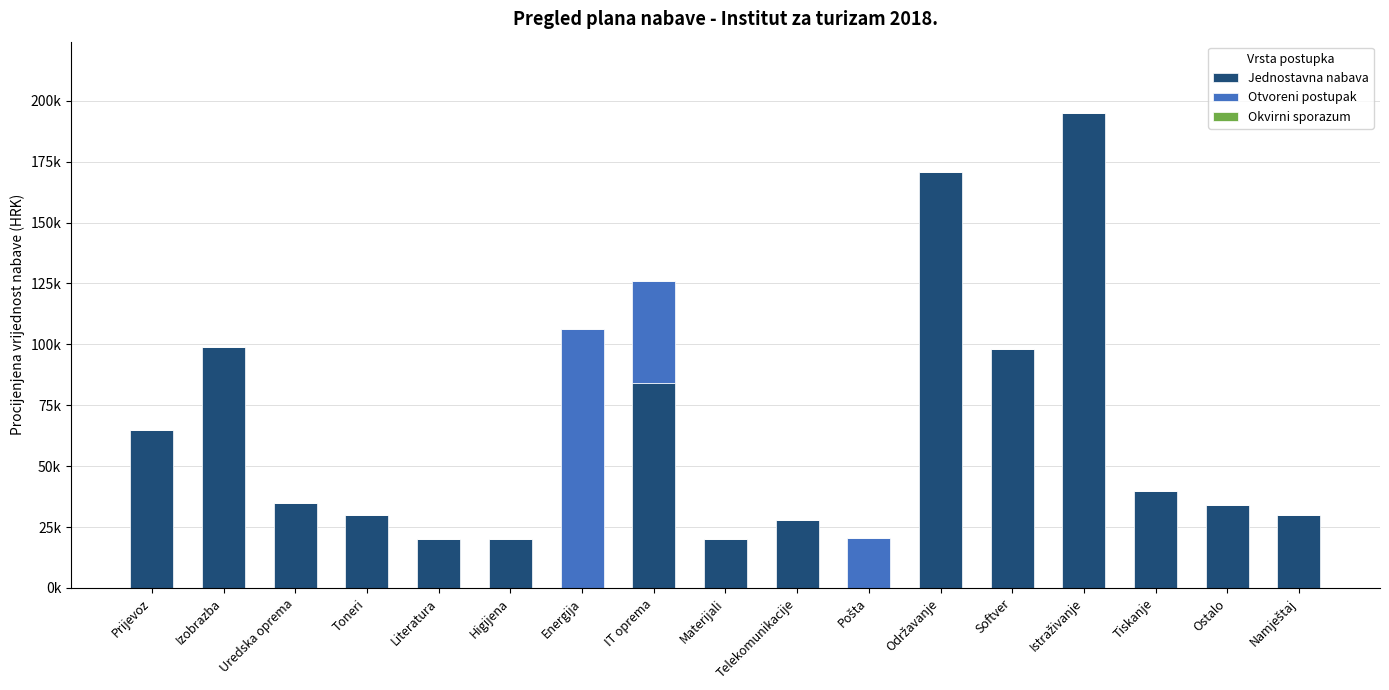

Are the bars grouped side by side (vs. stacked)?

No